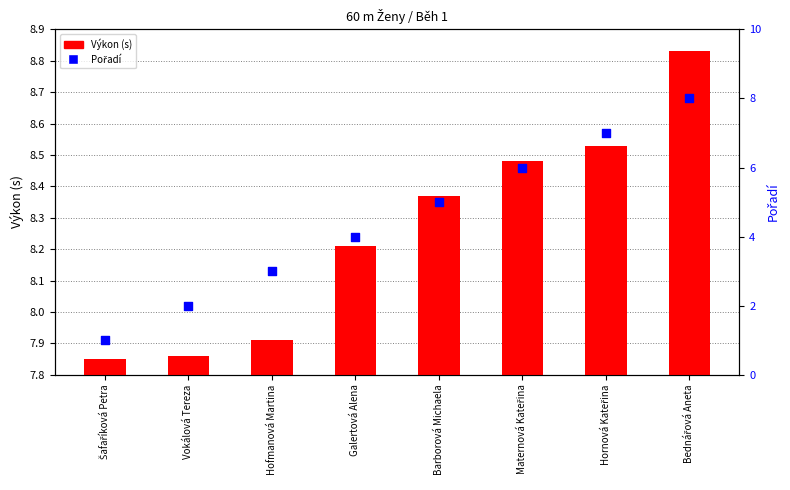

Is the value of Pořadí at Vokálová Tereza greater than the value of Výkon (s) at Bednářová Aneta?

No